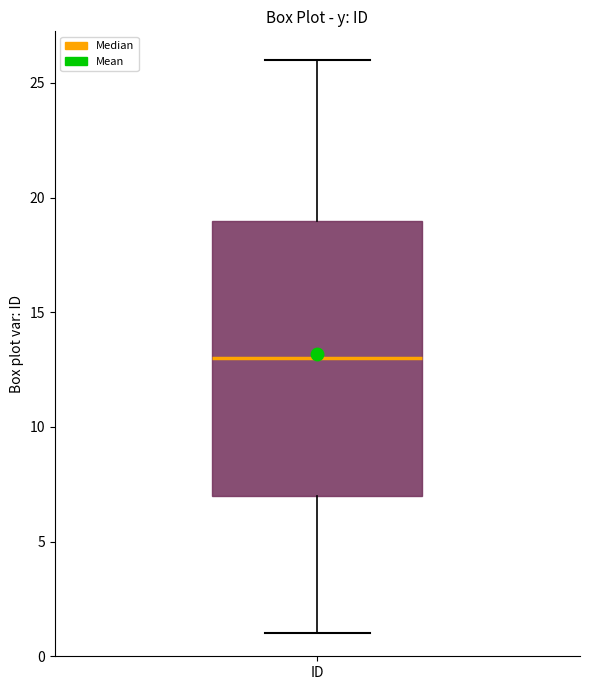

Transcribe this box plot: give where the median line is, the range the box spans, and where the two whiskers end, as read against the y-axis. The values are not printed on the chart, so give them approximately, as read against the axis.

median 13, box 7 to 19, whiskers 1 to 26